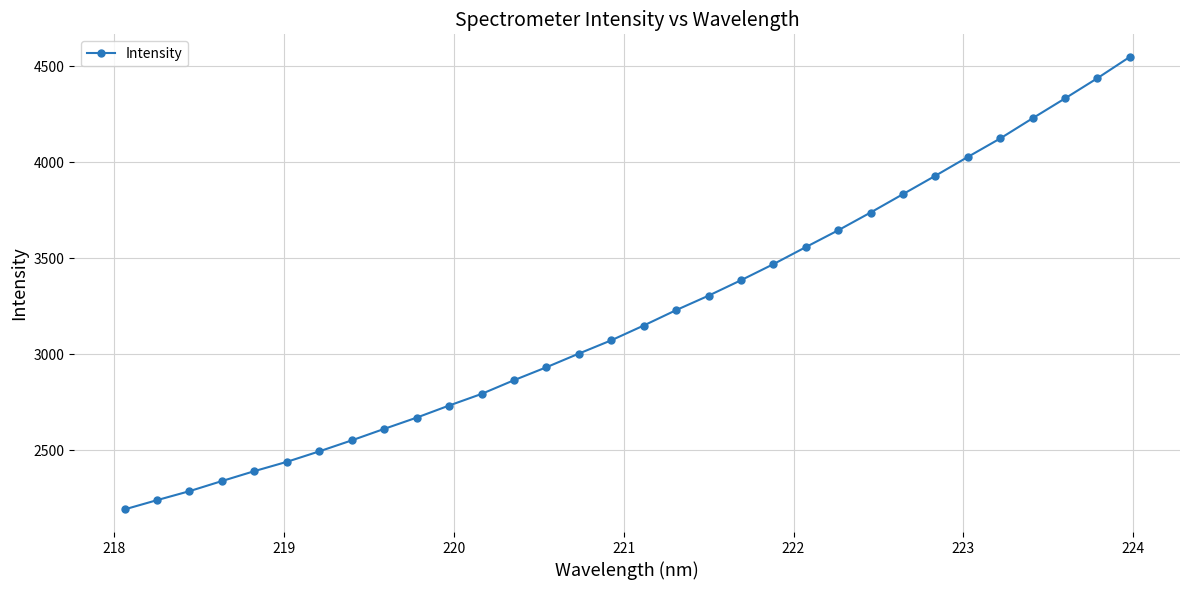

What is the maximum value shown in the chart?

4547.8